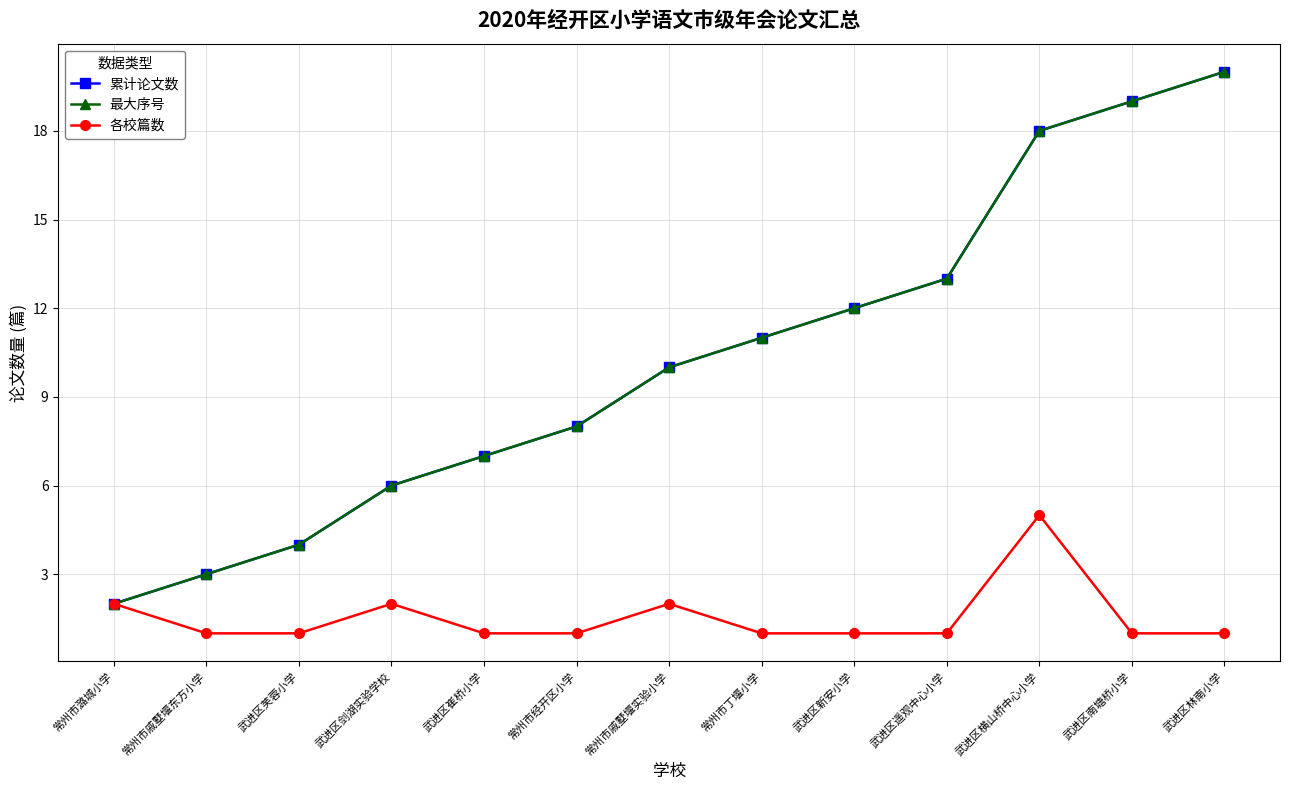

The value of 最大序号 at 武进区遥观中心小学 is 13. True or false?

True